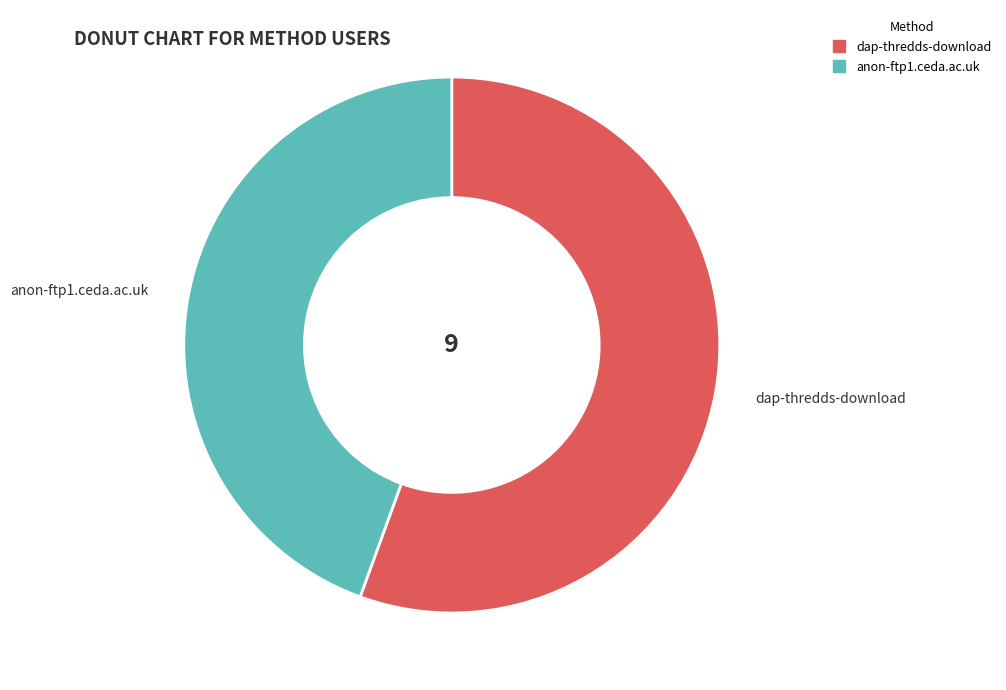

The anon-ftp1.ceda.ac.uk slice represents 44% of the pie. True or false?

True